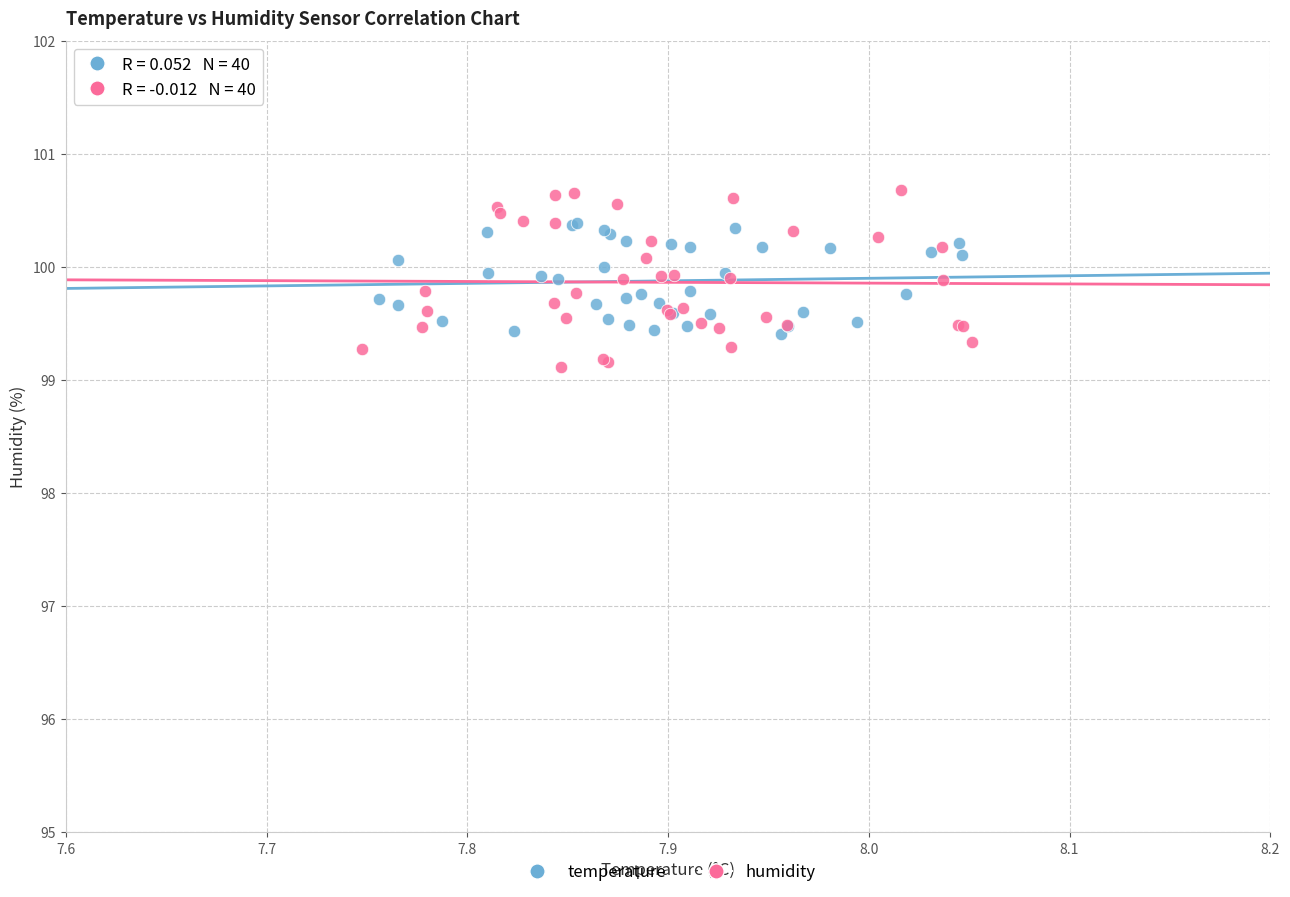

What are all the series names shown in the legend?

temperature, humidity